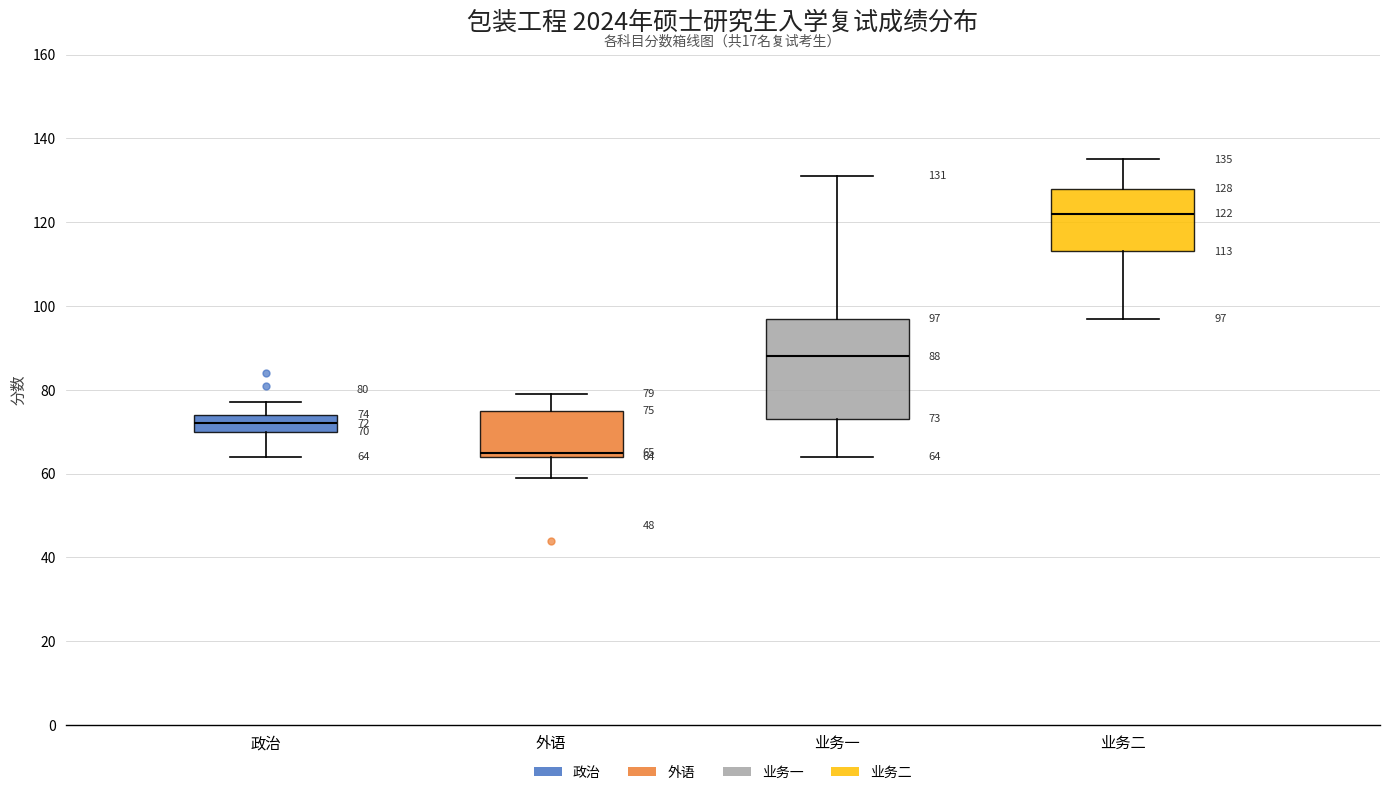

Comparing the boxes themselves (not the whiskers), which one is the tallest?

业务一